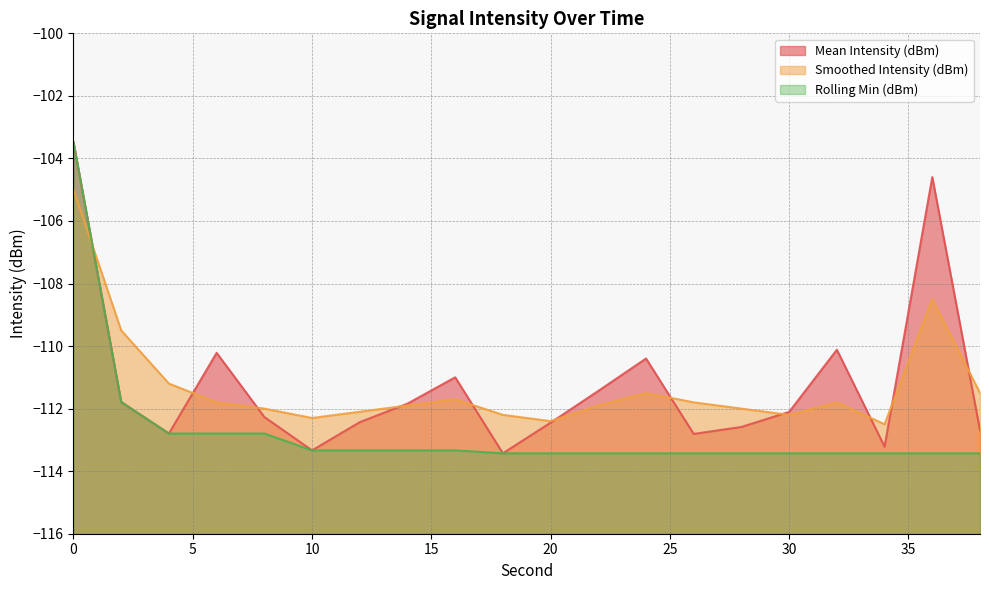

Reading left to right, what are all the values shown in this chart?

Mean Intensity (dBm): 0=-103.5	2=-111.8	4=-112.8	6=-110.2	8=-112.3	10=-113.3	12=-112.4	14=-111.8	16=-111.0	18=-113.4	20=-112.4	22=-111.4	24=-110.4	26=-112.8	28=-112.6	30=-112.1	32=-110.1	34=-113.2	36=-104.6	38=-112.7
Smoothed Intensity (dBm): 0=-105.0	2=-109.5	4=-111.2	6=-111.8	8=-112.0	10=-112.3	12=-112.1	14=-111.9	16=-111.7	18=-112.2	20=-112.4	22=-111.9	24=-111.5	26=-111.8	28=-112.0	30=-112.2	32=-111.8	34=-112.5	36=-108.5	38=-111.5
Rolling Min (dBm): 0=-103.5	2=-111.8	4=-112.8	6=-112.8	8=-112.8	10=-113.3	12=-113.3	14=-113.3	16=-113.3	18=-113.4	20=-113.4	22=-113.4	24=-113.4	26=-113.4	28=-113.4	30=-113.4	32=-113.4	34=-113.4	36=-113.4	38=-113.4